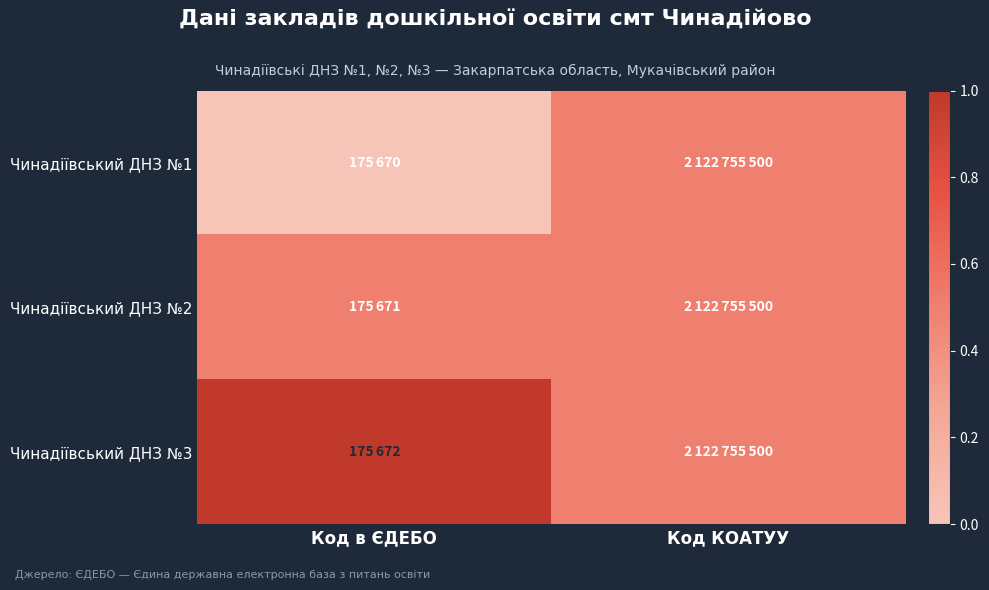

Reading right to left, what are all the values shown in this chart?

Чинадіївський ДНЗ №1: Код КОАТУУ=0.5	Код в ЄДЕБО=0.0
Чинадіївський ДНЗ №2: Код КОАТУУ=0.5	Код в ЄДЕБО=0.5
Чинадіївський ДНЗ №3: Код КОАТУУ=0.5	Код в ЄДЕБО=1.0